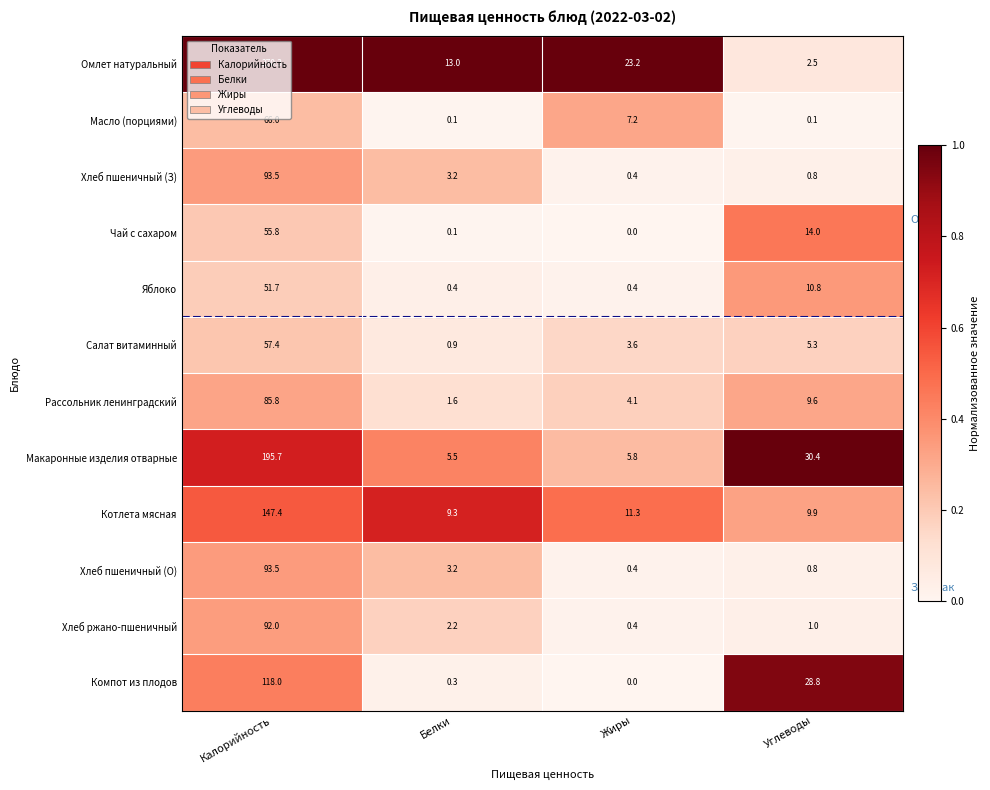

What is the highest value of the Хлеб пшеничный (З) series?

93.5